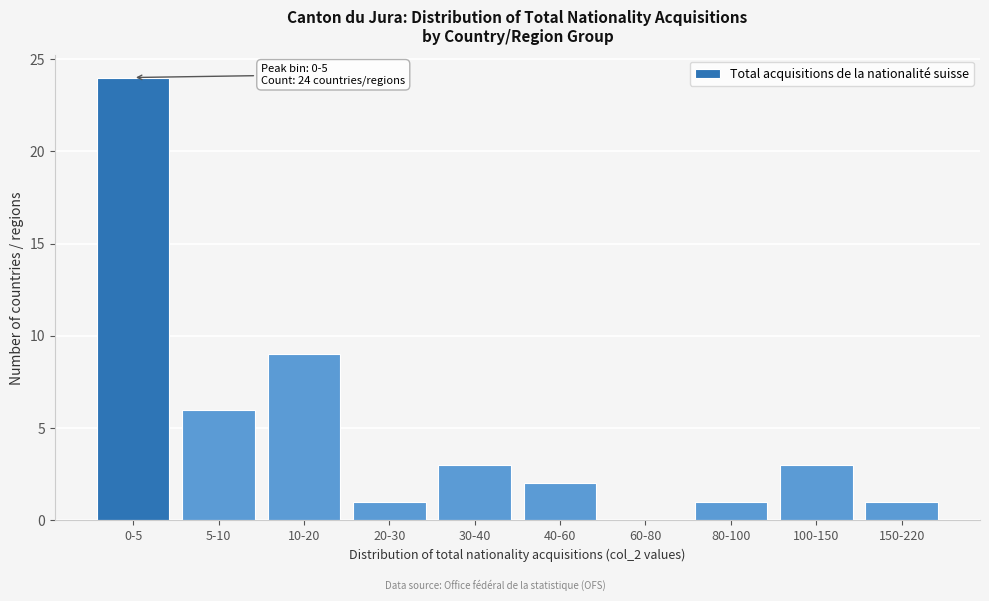

Reading right to left, what are all the values shown in this chart?

150-220=1	100-150=3	80-100=1	60-80=0	40-60=2	30-40=3	20-30=1	10-20=9	5-10=6	0-5=24